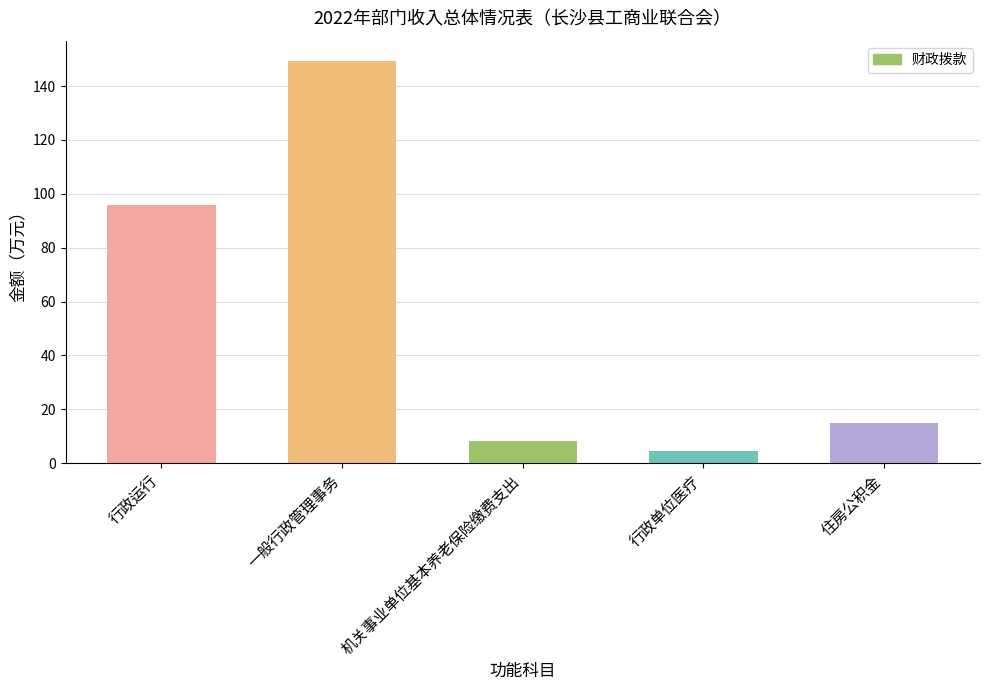

Are the bars grouped side by side (vs. stacked)?

No